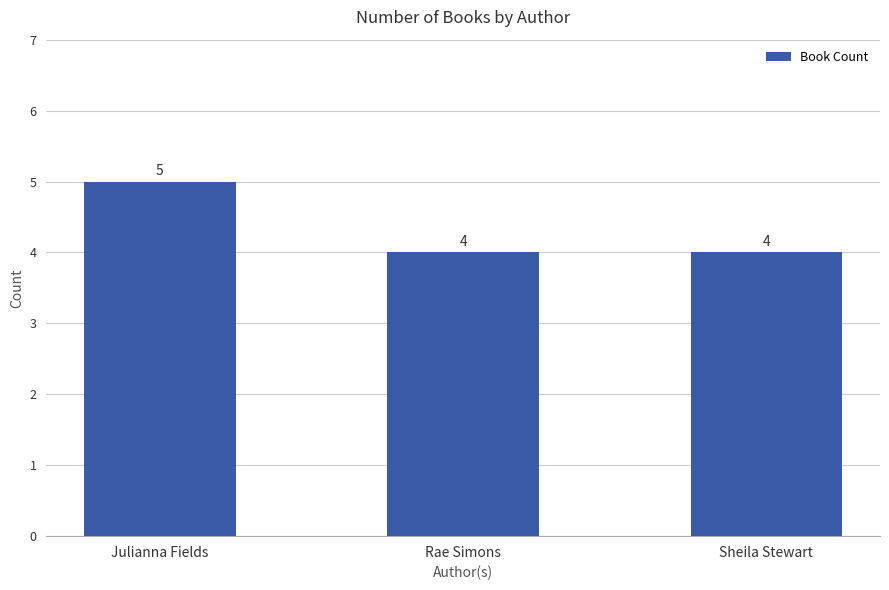

What is the maximum value shown in the chart?

5